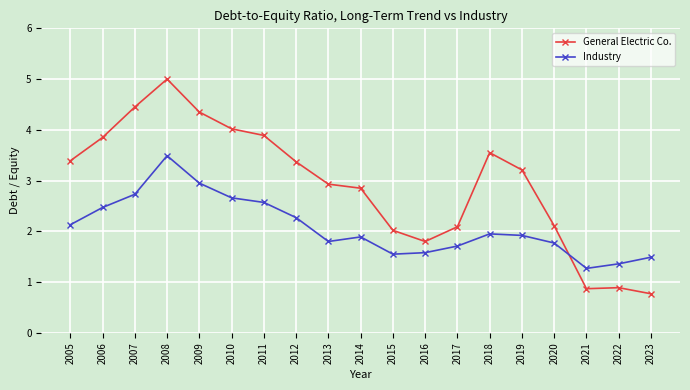

Which series has the largest total across all categories?

General Electric Co.